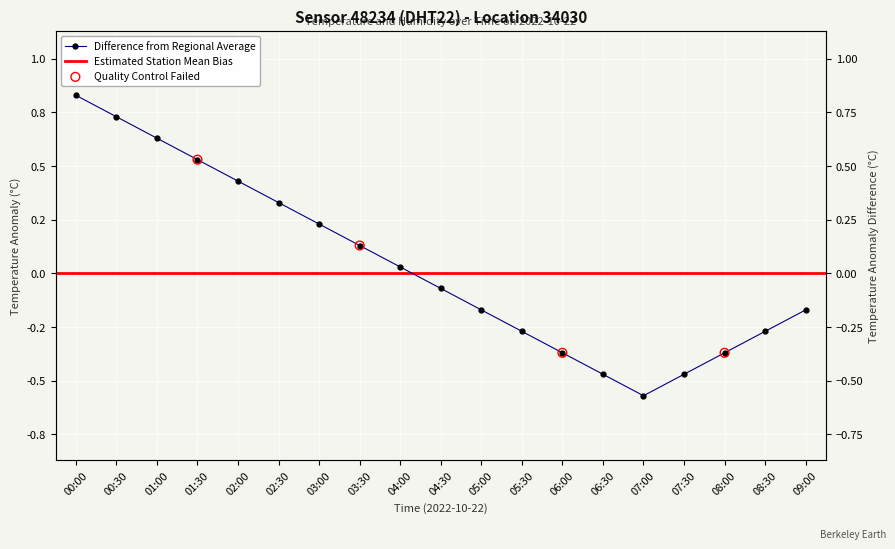

What is the change in value from 02:00 to 07:30?

-0.9